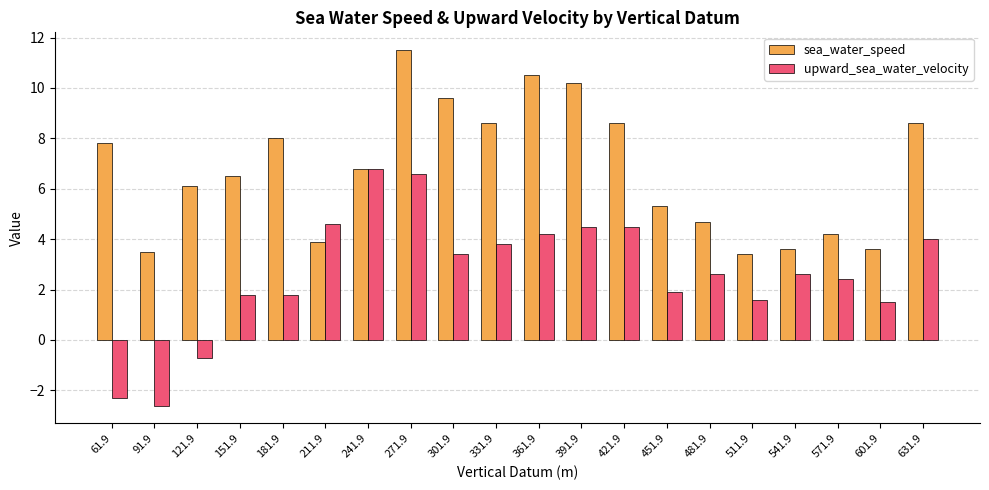

Which series has the largest total across all categories?

sea_water_speed